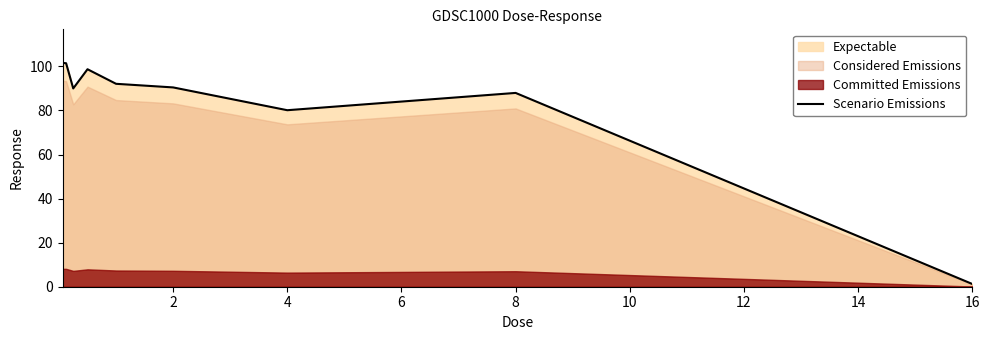

How many interior local peaks (higher than both neighbors) does the data have?

2